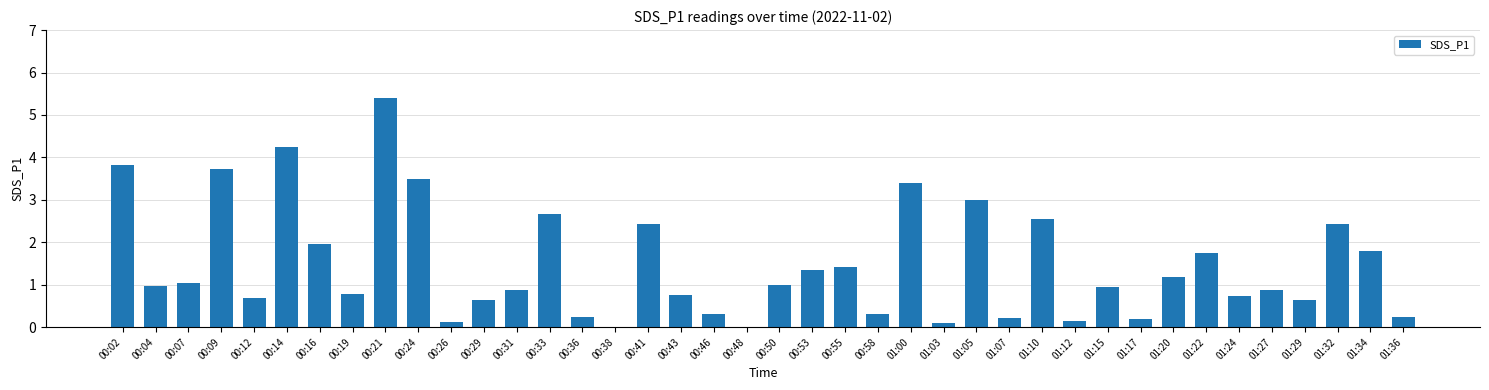

Which category has the highest value across all series?

00:21